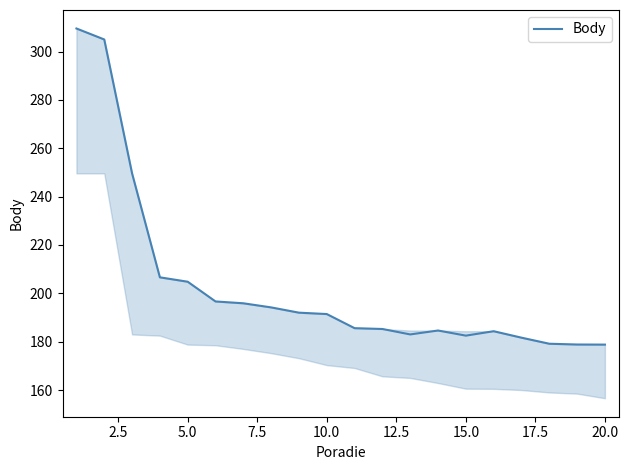

What is the maximum value shown in the chart?

309.5